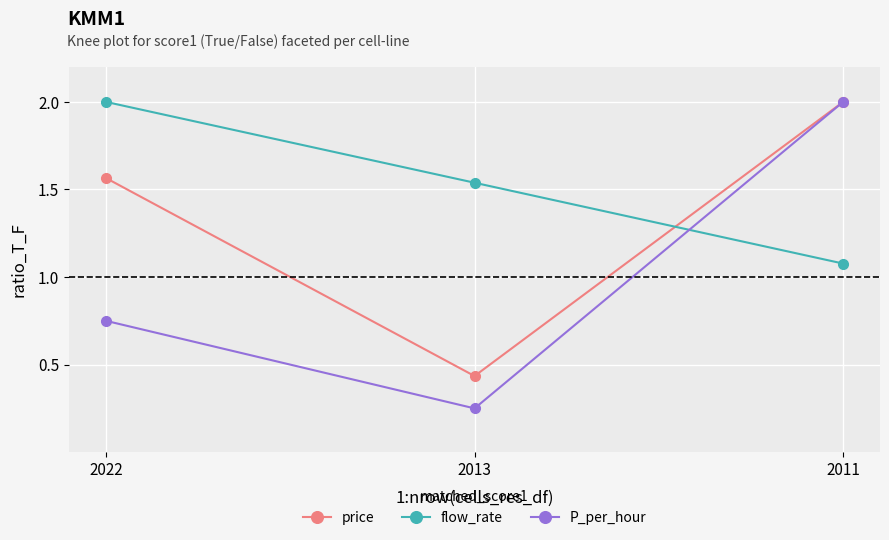

Which series changed the most between 2022 and 2013?

price